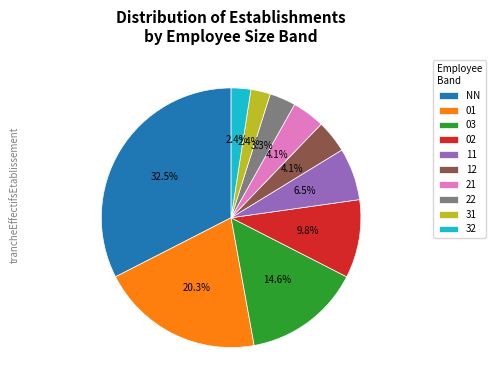

To the nearest percent, what is the combined percentage of 21 and 22?

7%